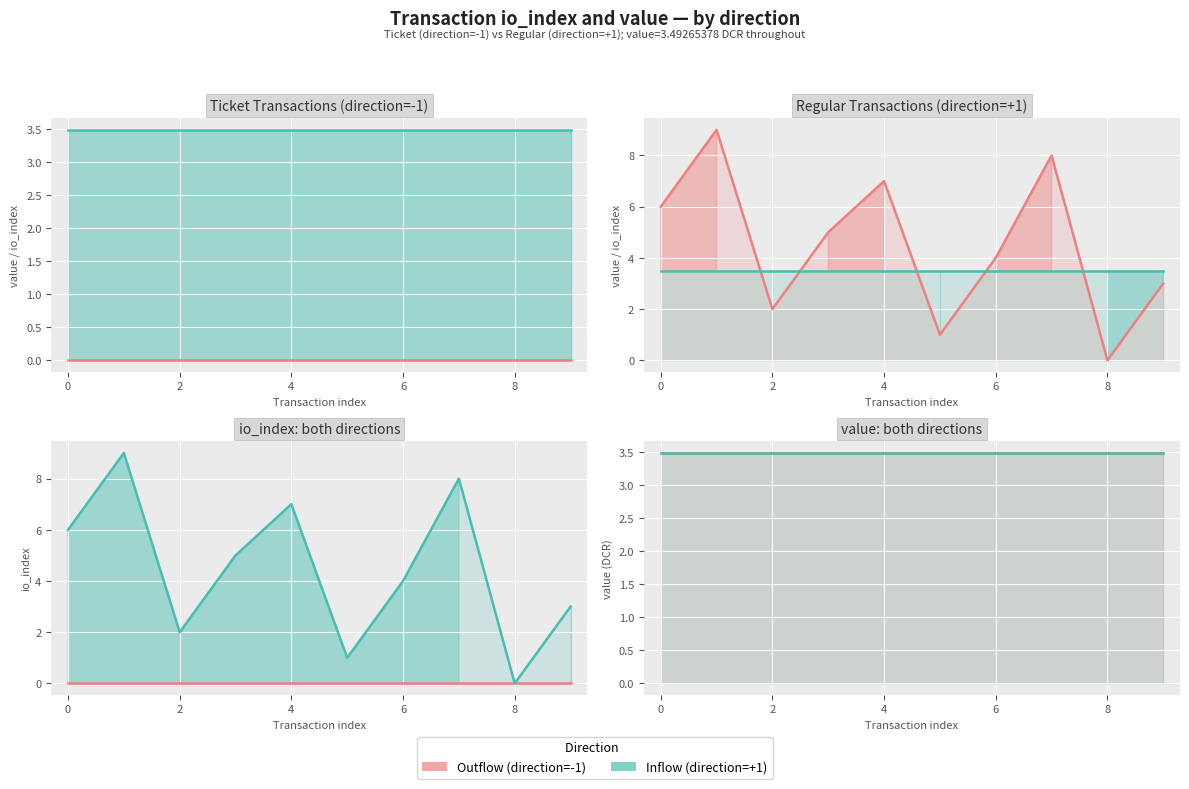

At which category is the sum across all series the highest?

1